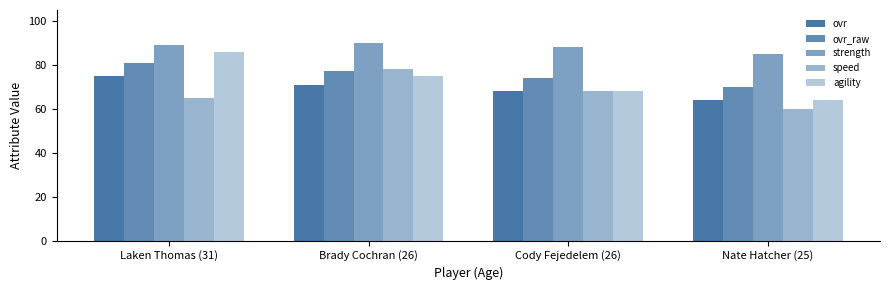

Which category has the lowest value in the strength series?

Nate Hatcher (25)